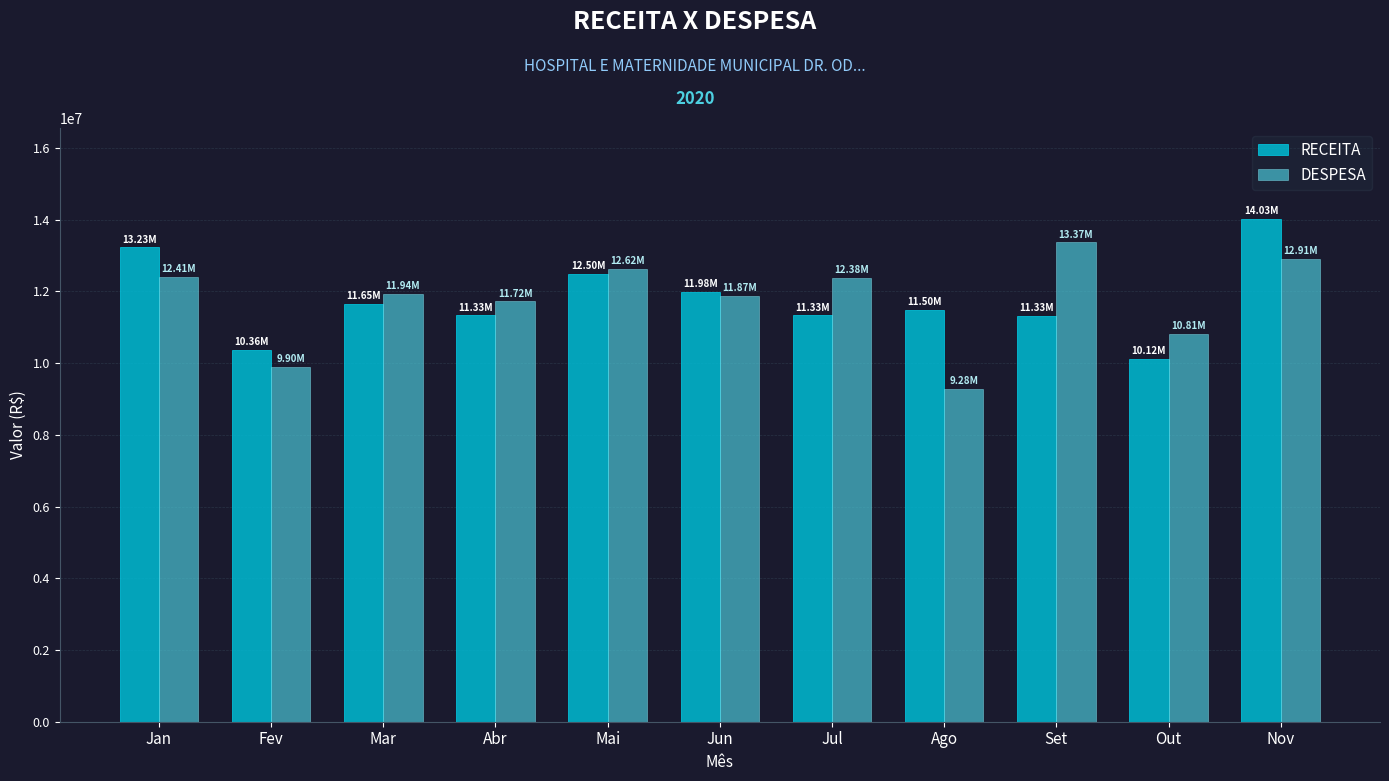

What is the total value across all series at Mar?

23587697.3